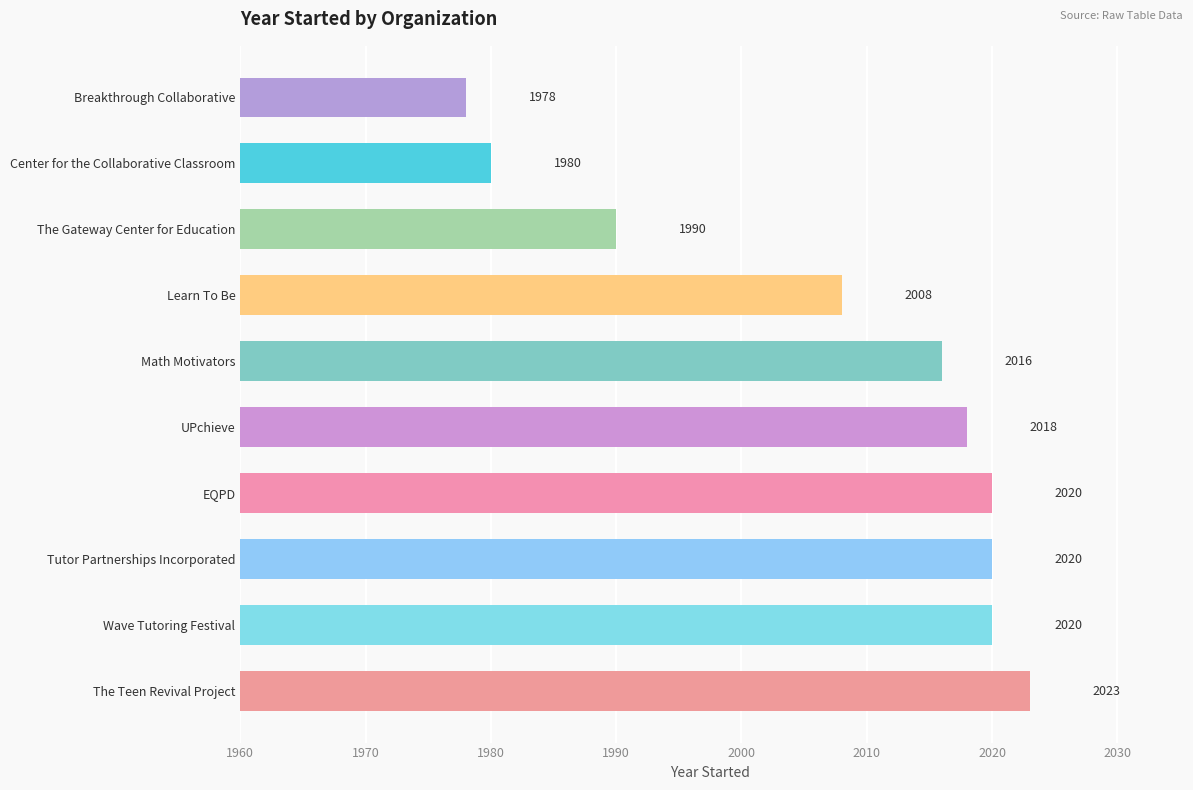

The value at The Teen Revival Project is 3472. True or false?

False